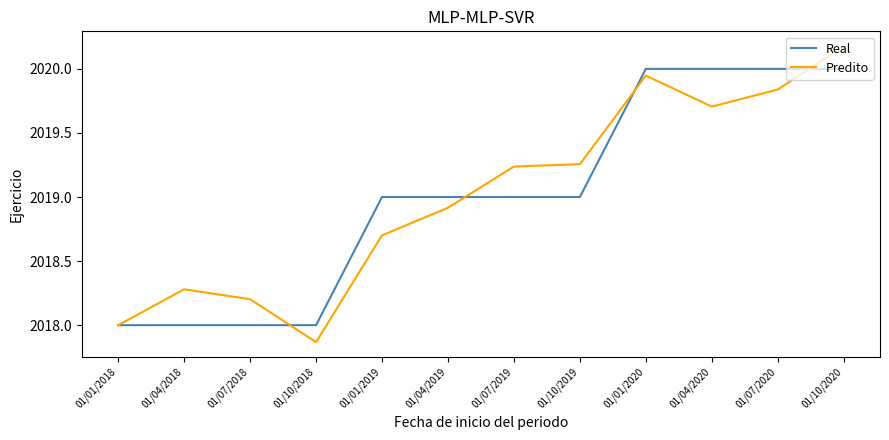

Which category has the highest value across all series?

01/10/2020